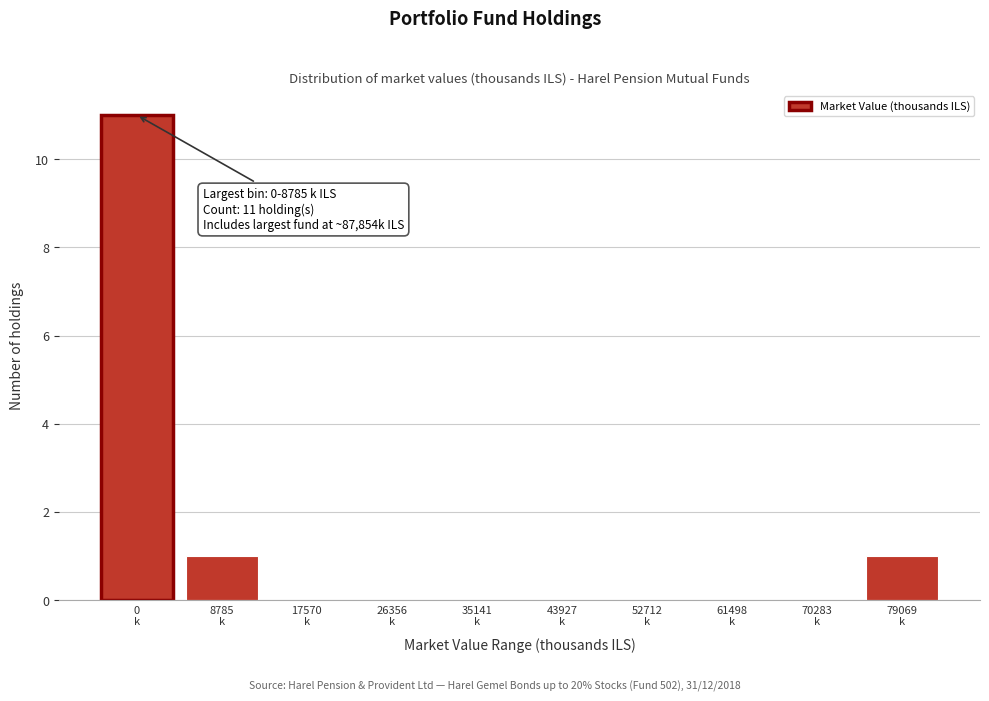

What is the sum of all values?

13